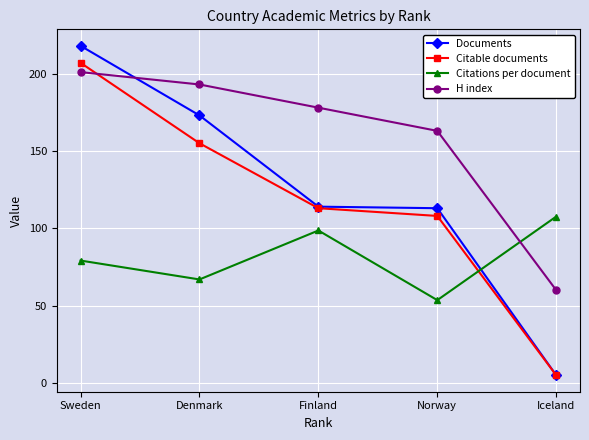

What is the difference between the highest and lowest values at Denmark?

126.1